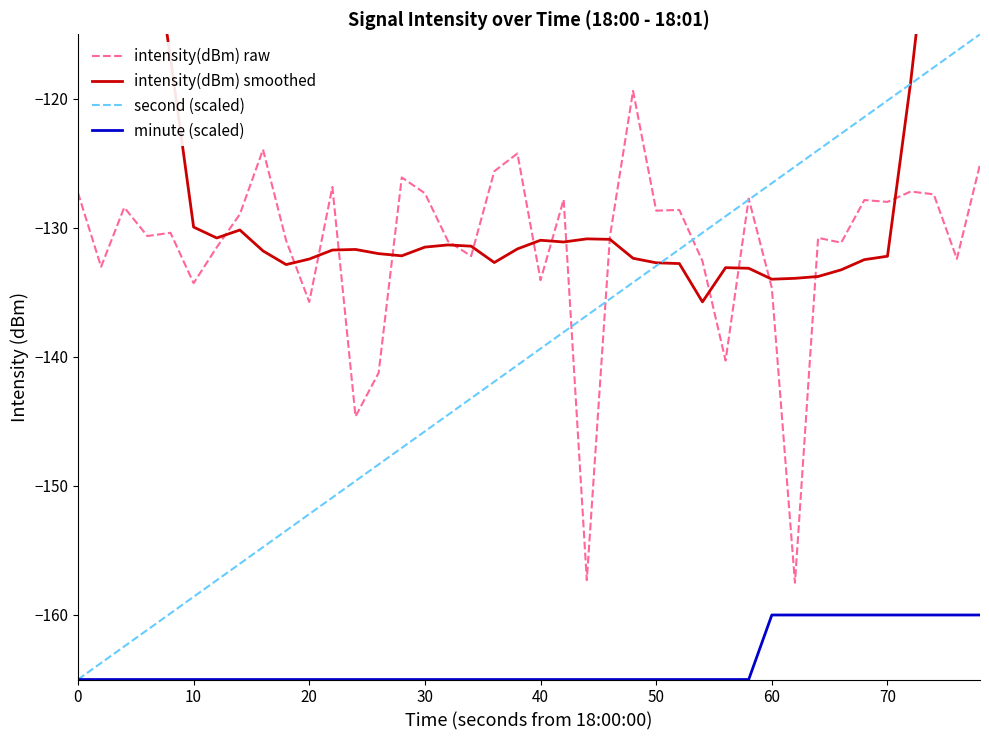

Which series has the largest range (max minus min)?

intensity(dBm) smoothed